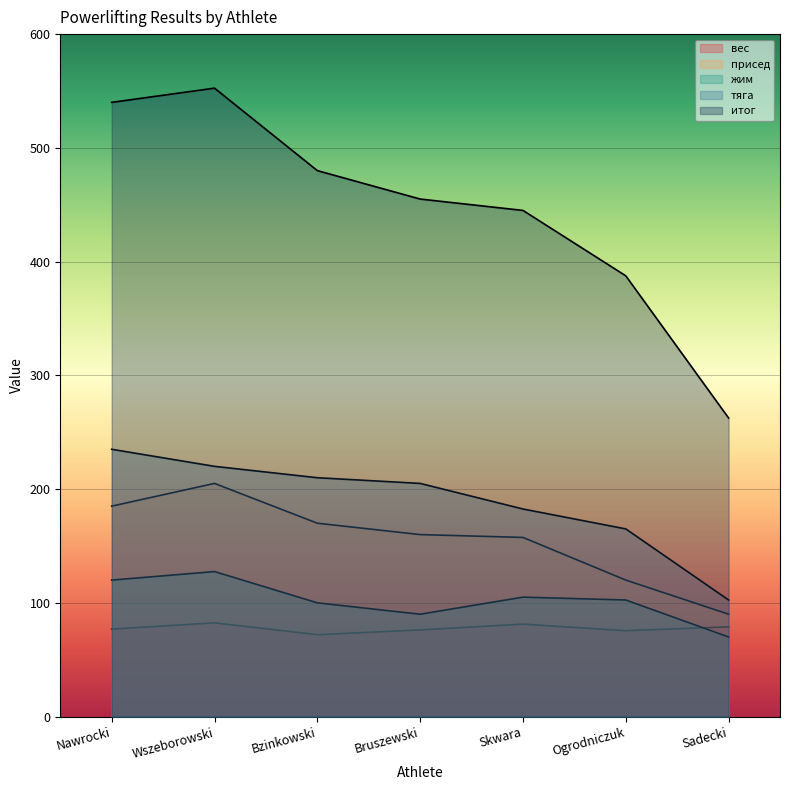

The value of тяга at Bzinkowski is 210.0. True or false?

True